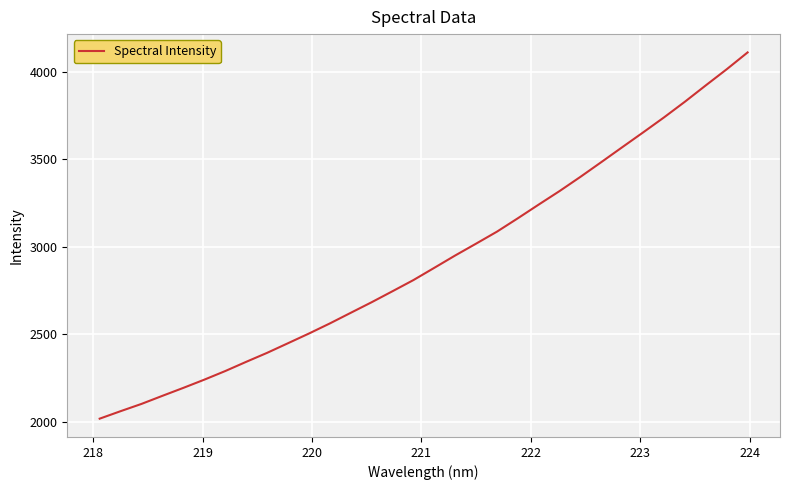

How many lines are shown in the chart?

1